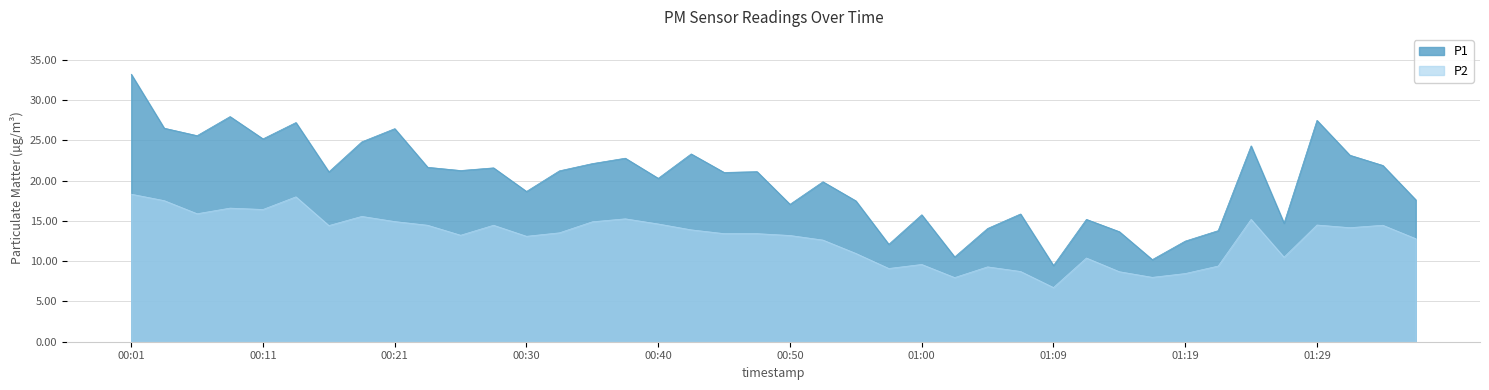

What is the average value of the P2 series?

12.9